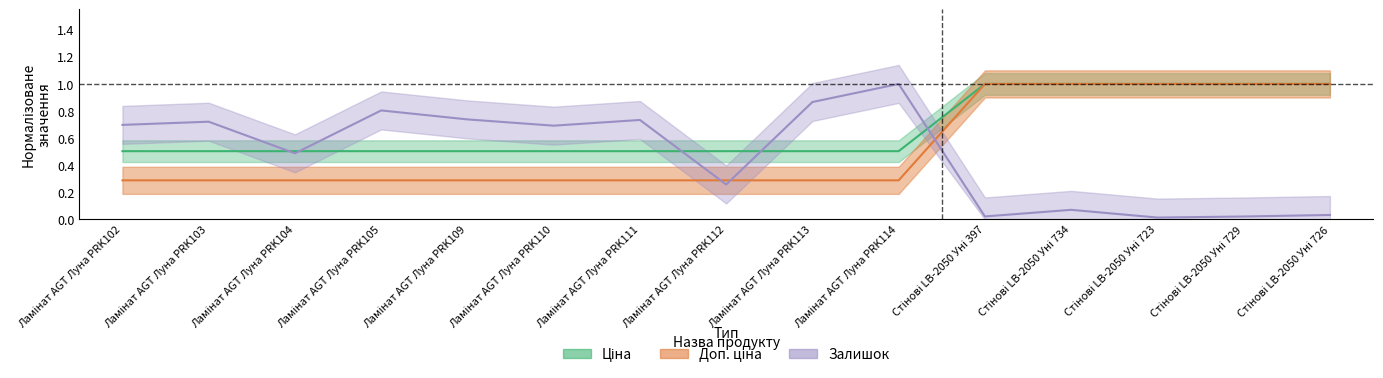

What is the greatest value displayed?

1.0